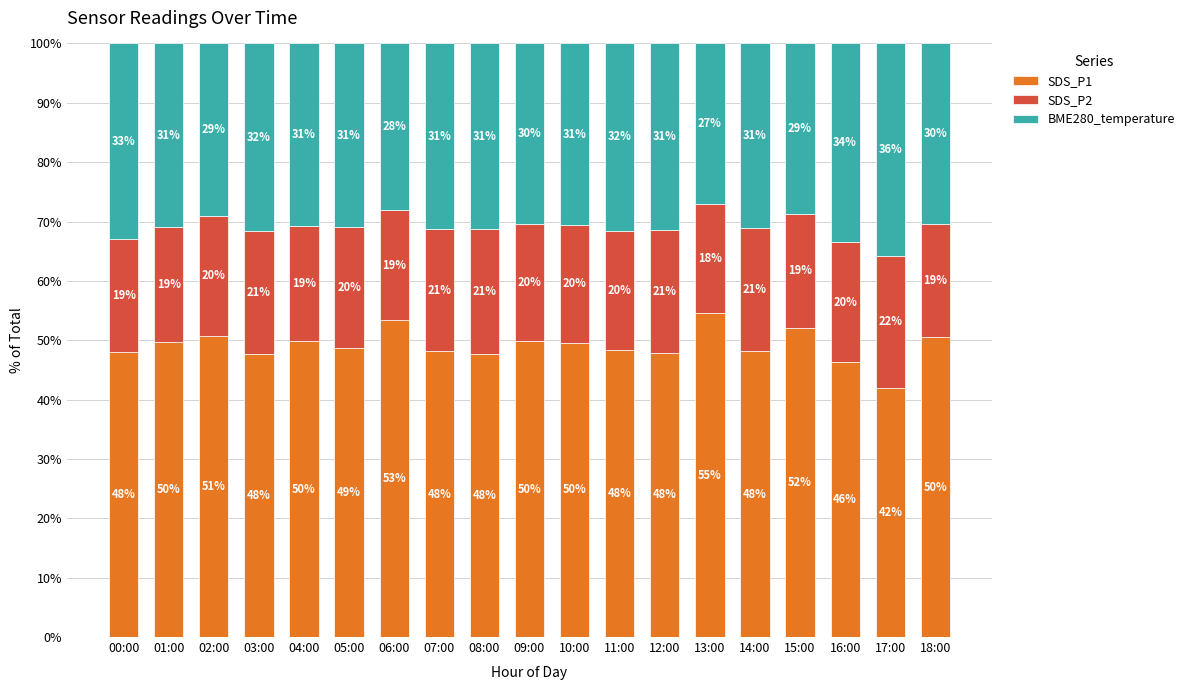

The value of SDS_P1 at 12:00 is 16.5. True or false?

False